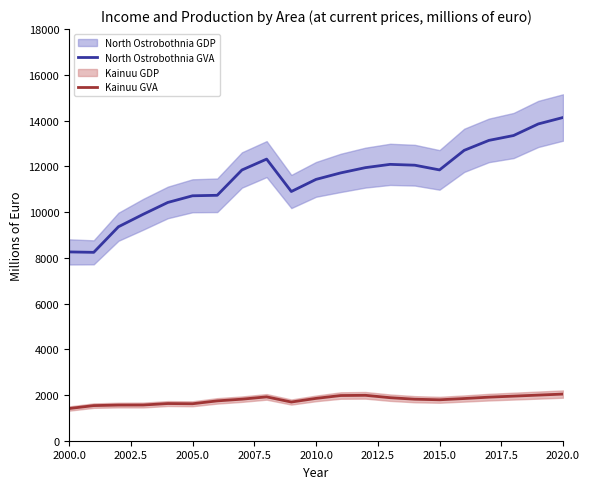

True or false: North Ostrobothnia GVA and Kainuu GVA cross at least once.

False